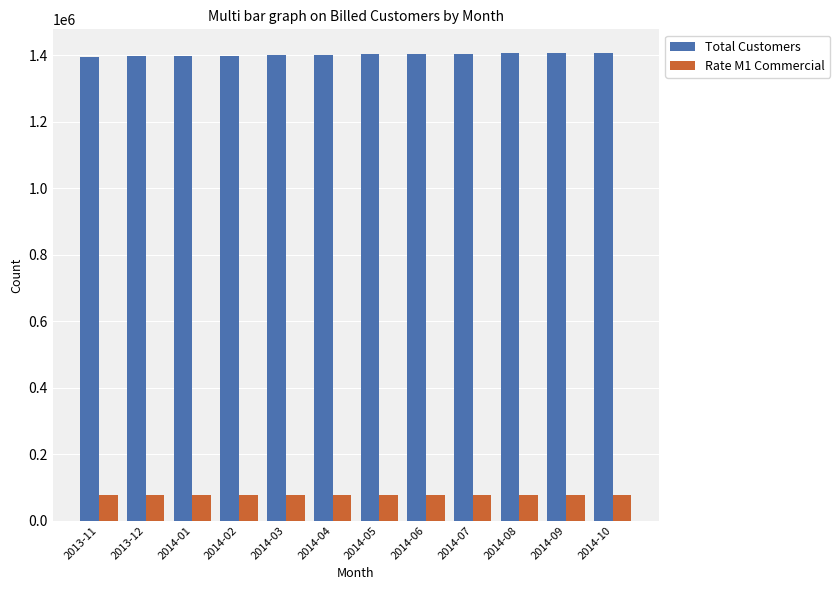

What is the lowest value of the Rate M1 Commercial series?

76846